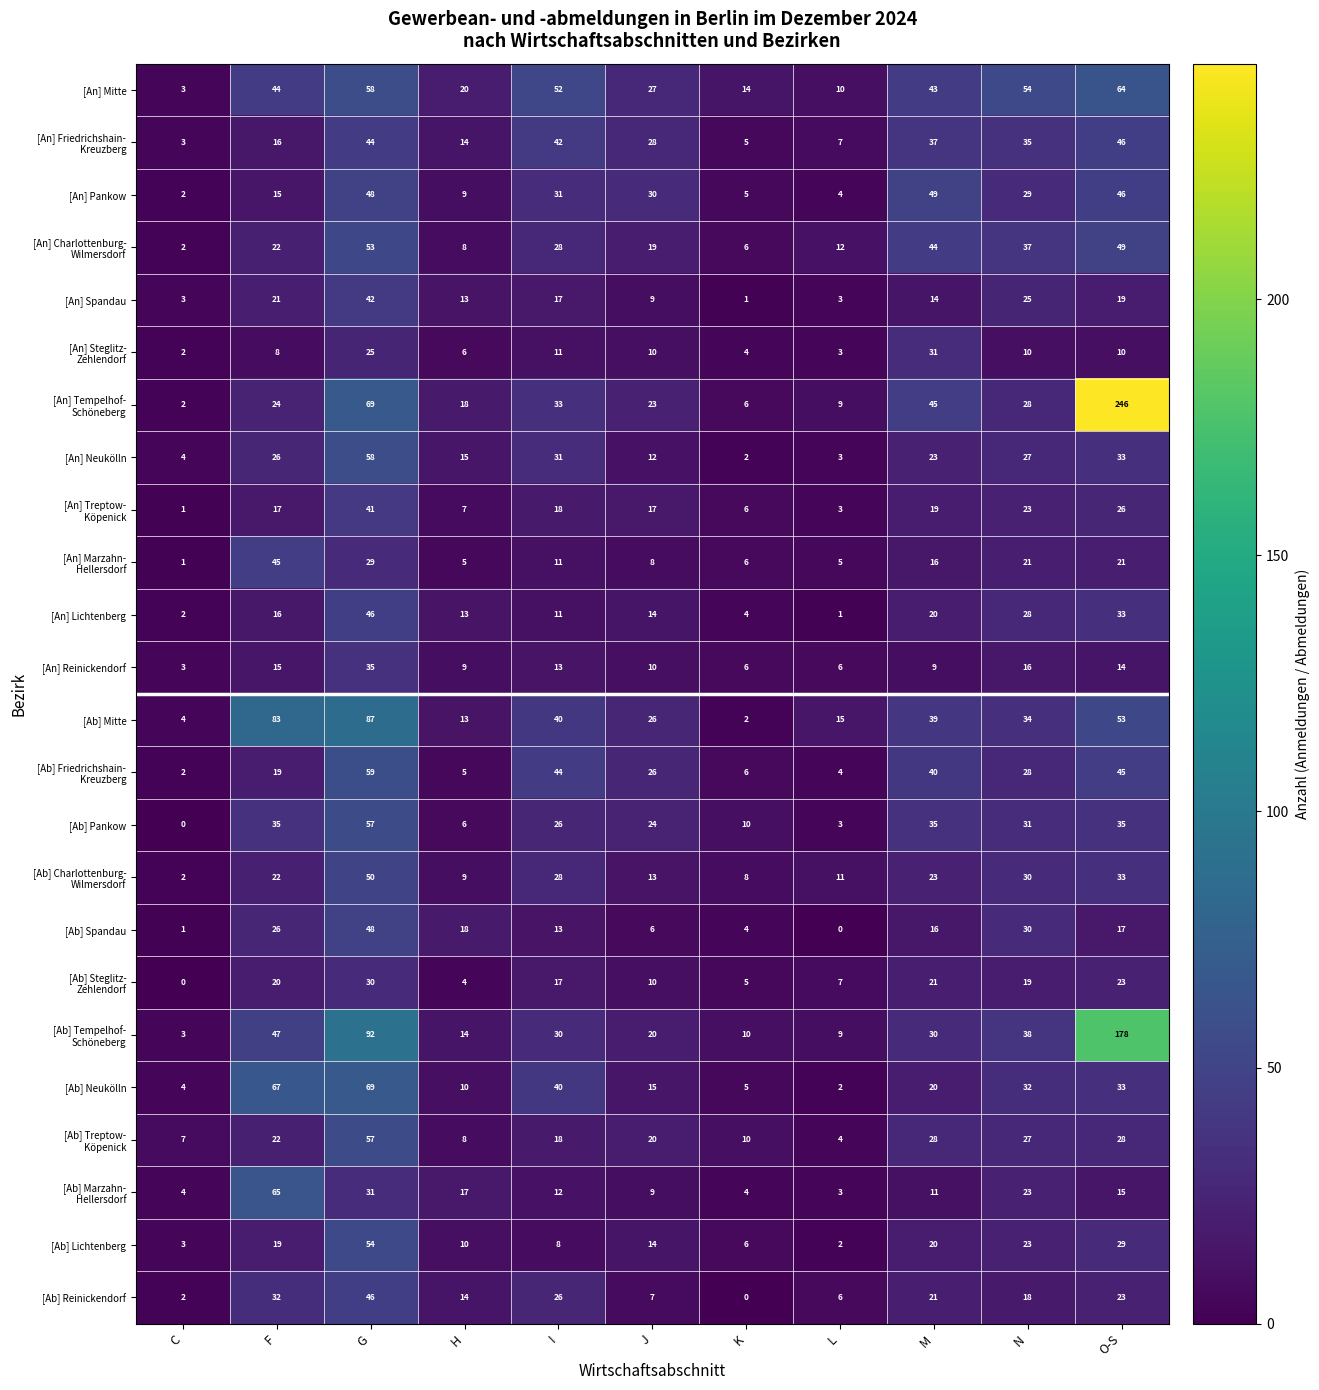

What is the spread (max minus min) of values at F?

75